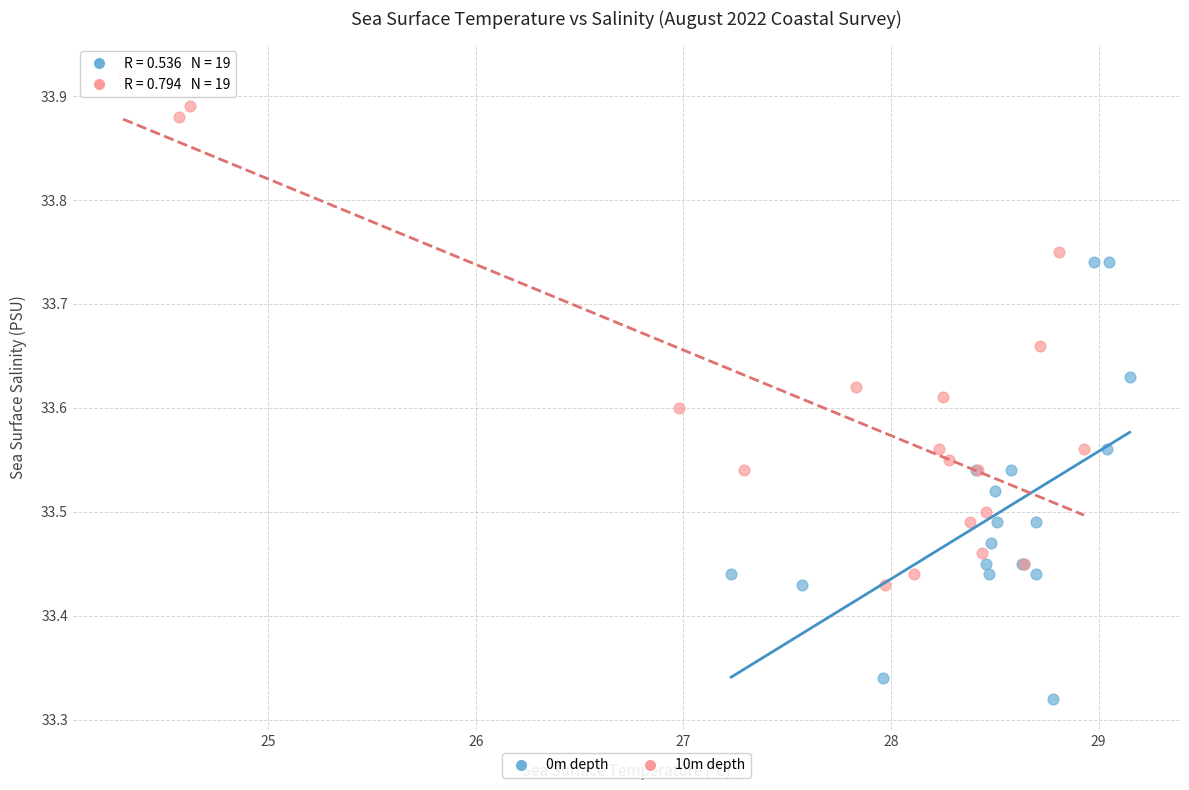

Which series reaches the maximum Y coordinate?

10m depth